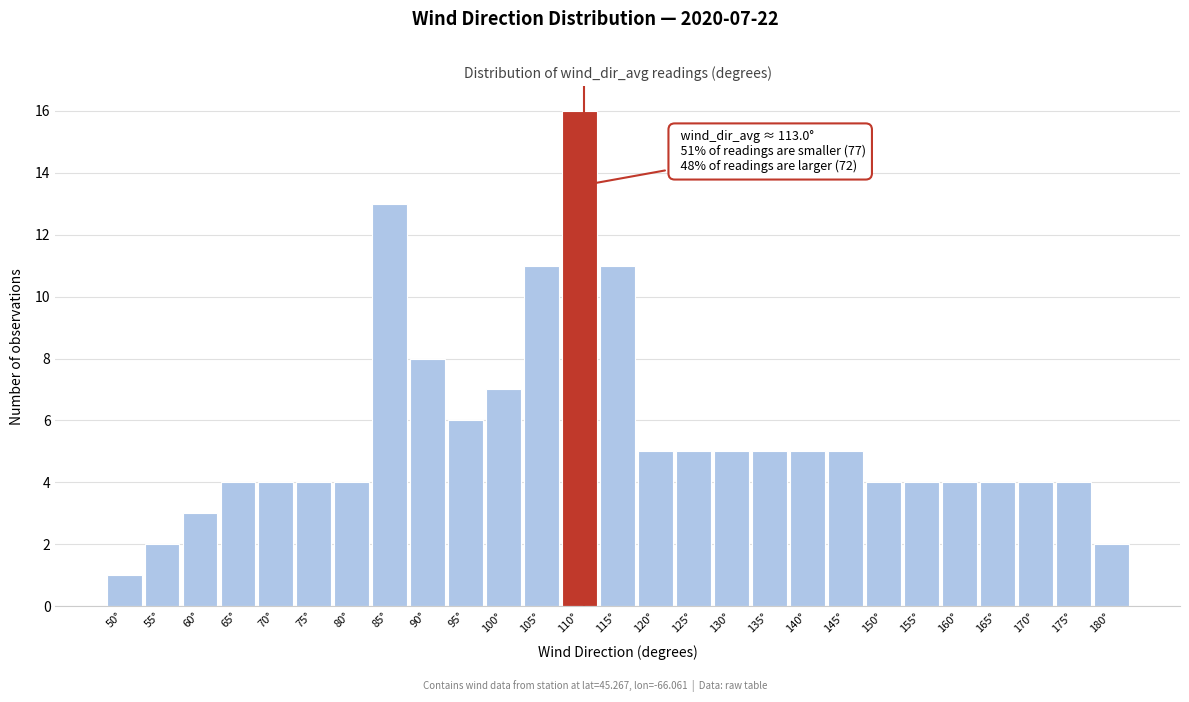

Reading left to right, transcribe all the data shown in this chart.

50°=1	55°=2	60°=3	65°=4	70°=4	75°=4	80°=4	85°=13	90°=8	95°=6	100°=7	105°=11	110°=16	115°=11	120°=5	125°=5	130°=5	135°=5	140°=5	145°=5	150°=4	155°=4	160°=4	165°=4	170°=4	175°=4	180°=2